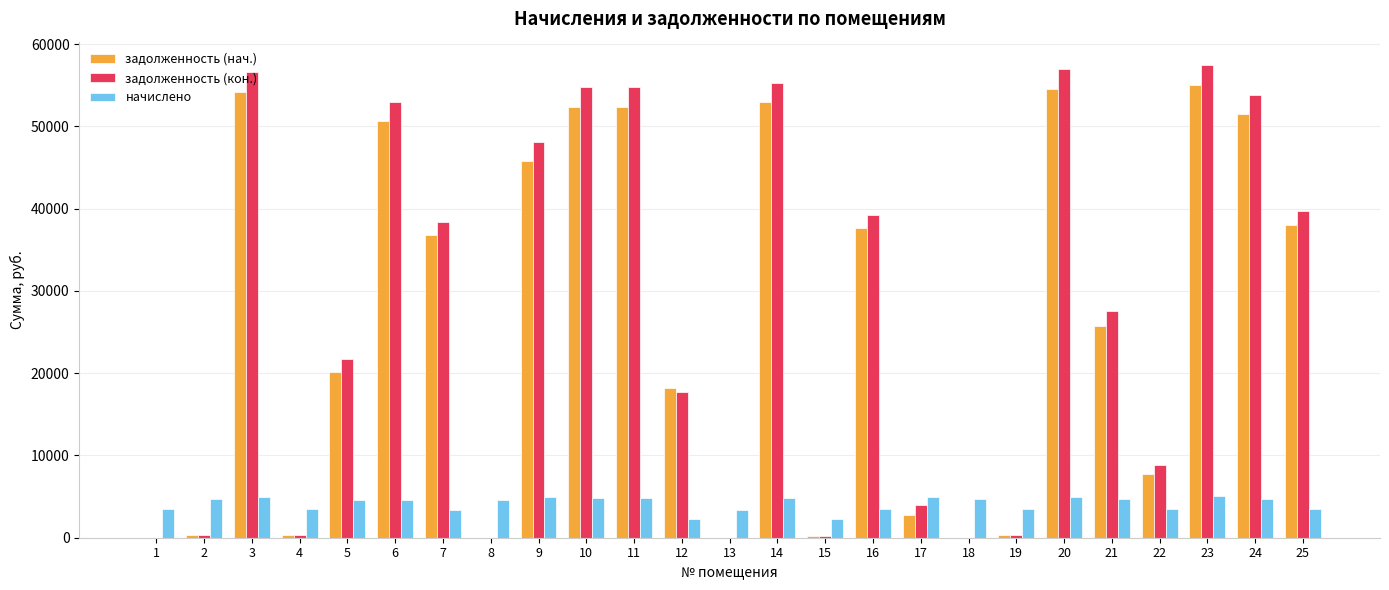

What is the spread (max minus min) of values at 9?

43146.2